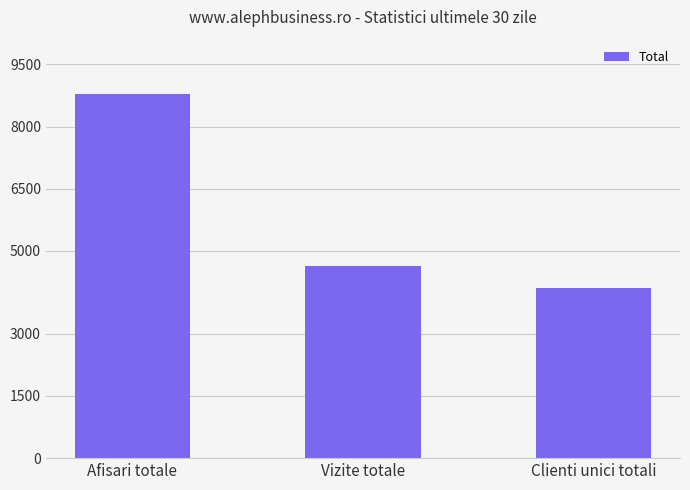

At which category does the chart reach its peak across all series?

Afisari totale